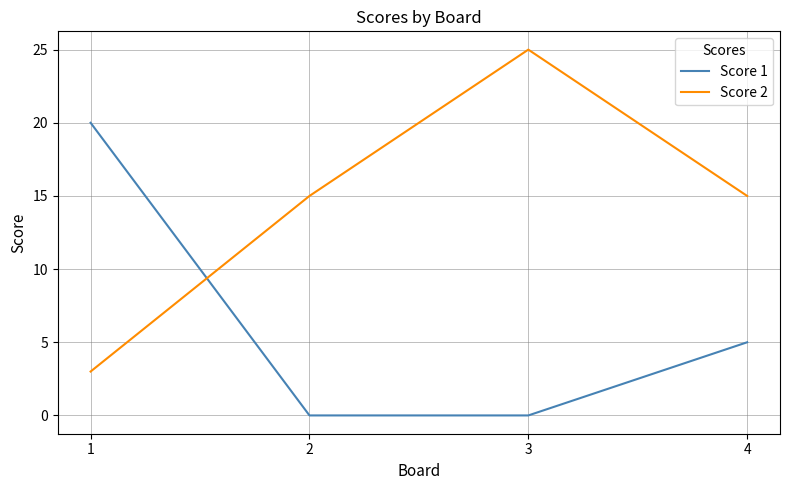

Rank the series by their maximum value, from lowest to highest.

Score 1, Score 2